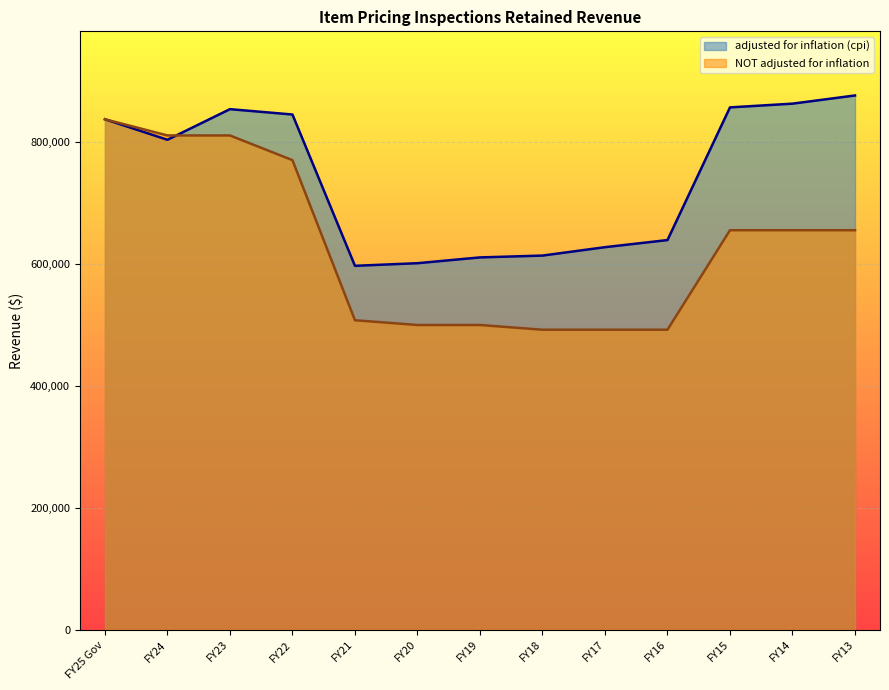

What is the label of the 10th point from the left?

FY16